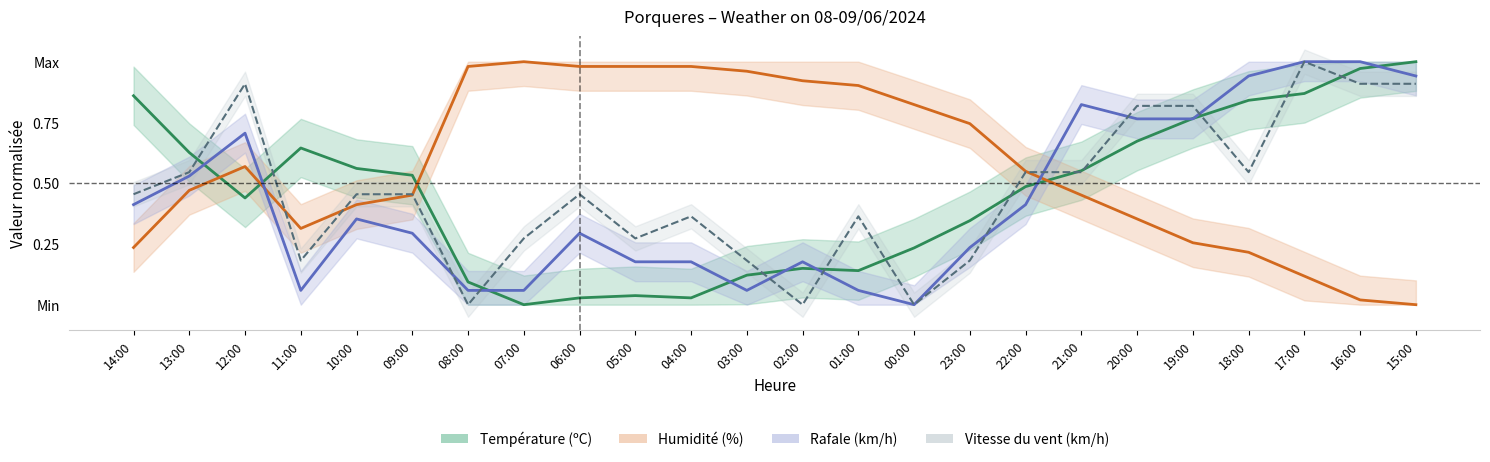

Between 14:00 and 17:00, which is larger?

17:00